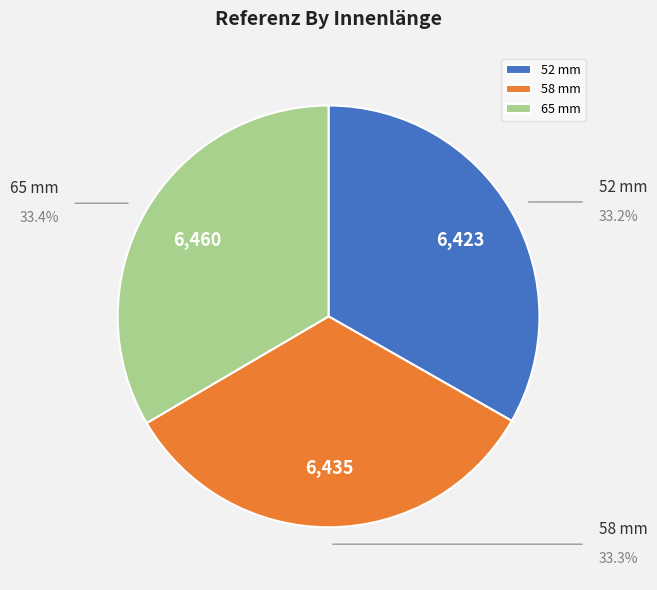

What is the ratio of the value at 52 mm to the value at 65 mm?

1.0